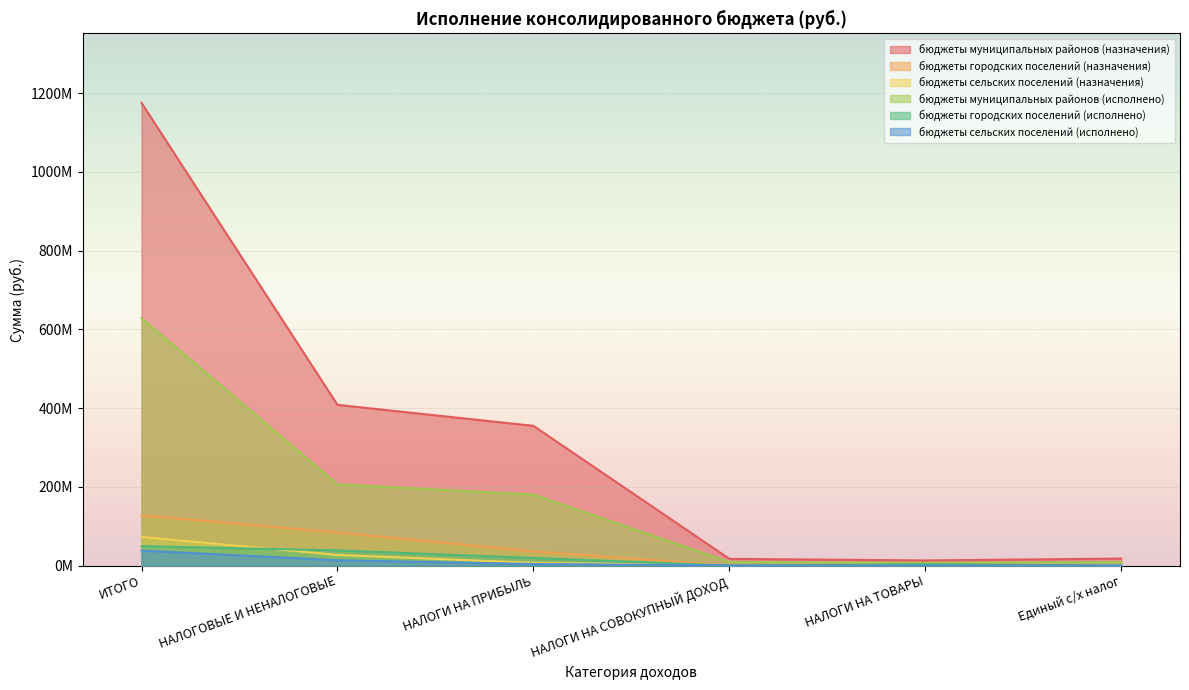

Which category has the lowest value in the бюджеты муниципальных районов (исполнено) series?

НАЛОГИ НА ТОВАРЫ